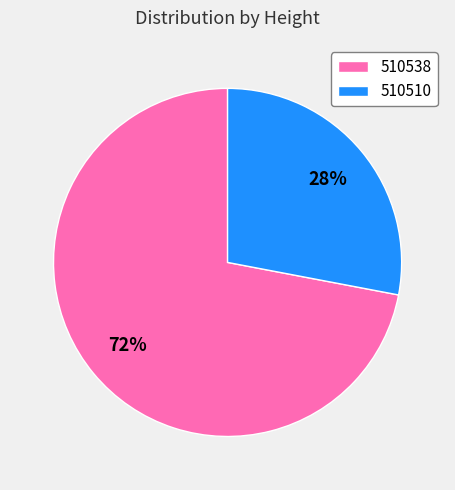

How many slices are in this pie chart?

2